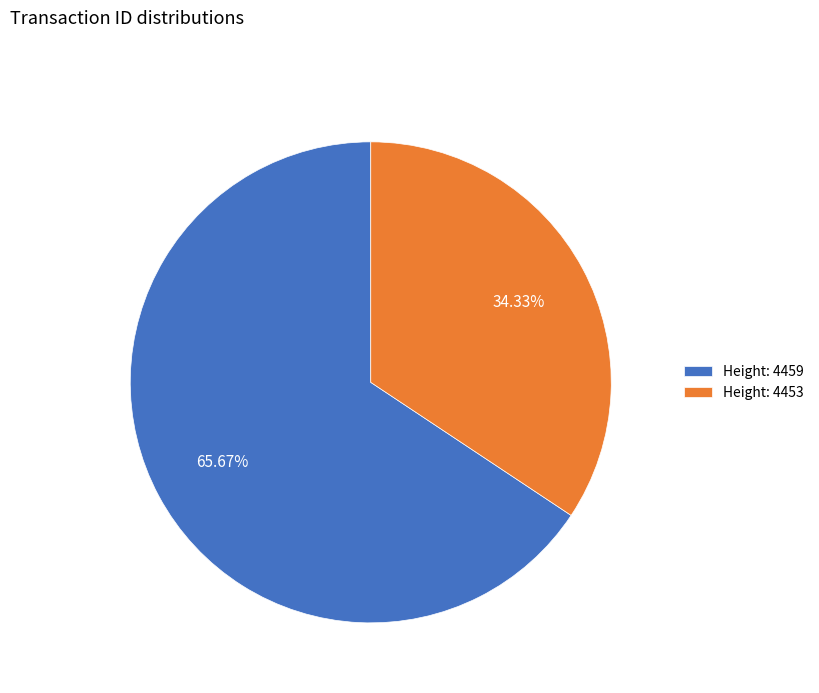

Which category accounts for the majority?

Height: 4459